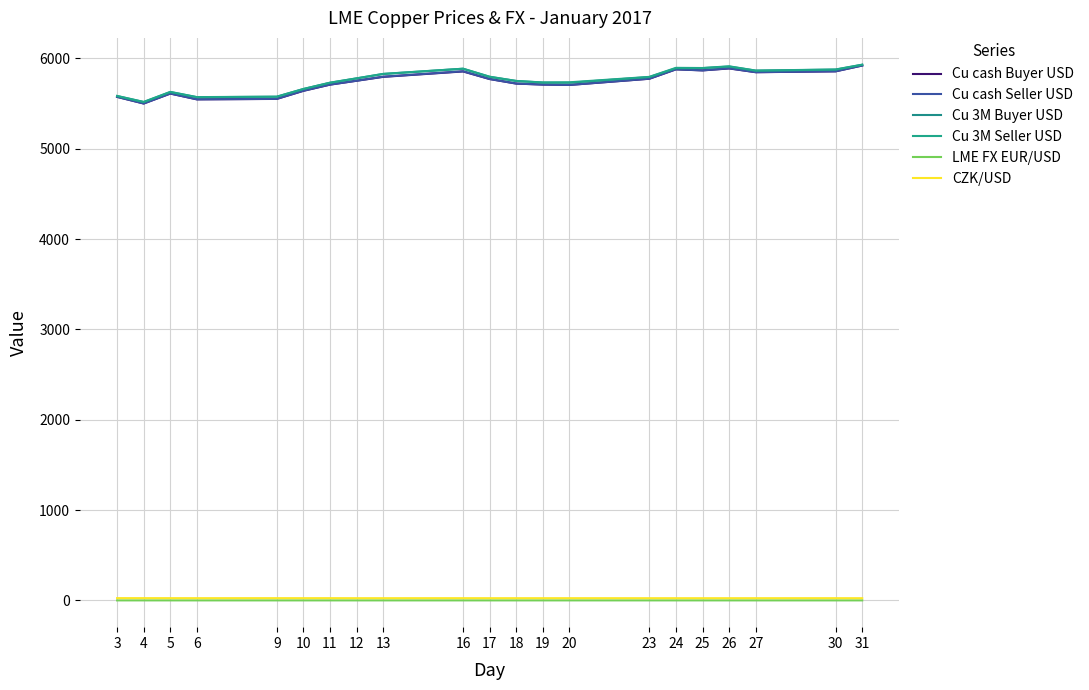

Which category has the lowest value across all series?

3